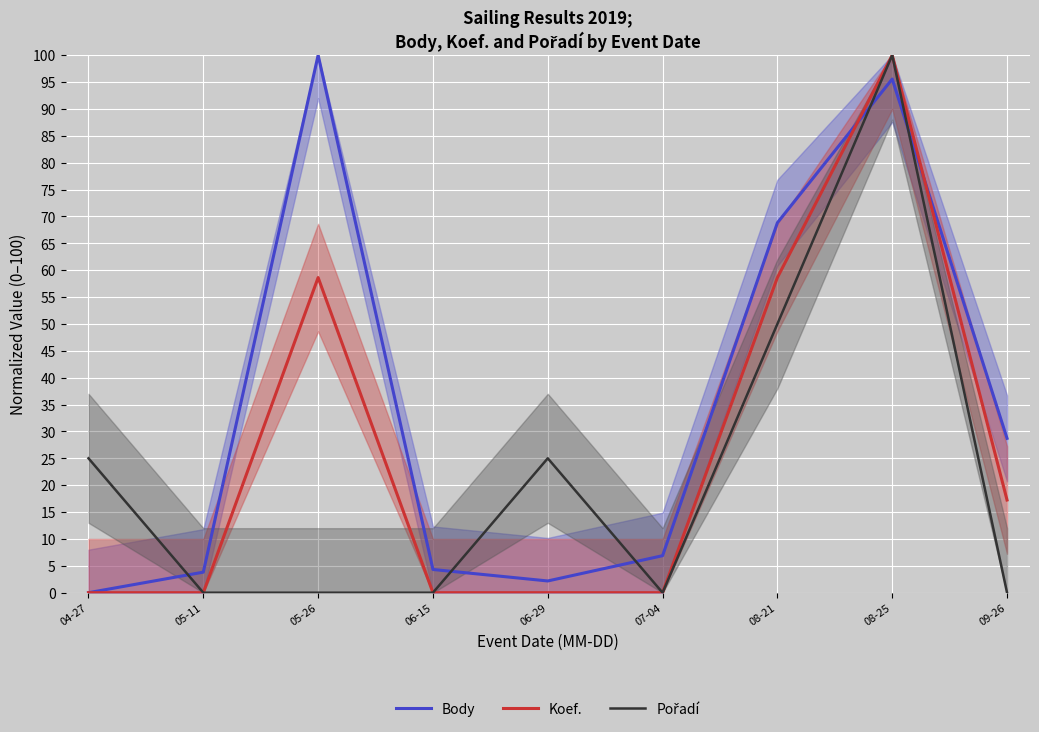

Which category has the highest value in the Body series?

05-26